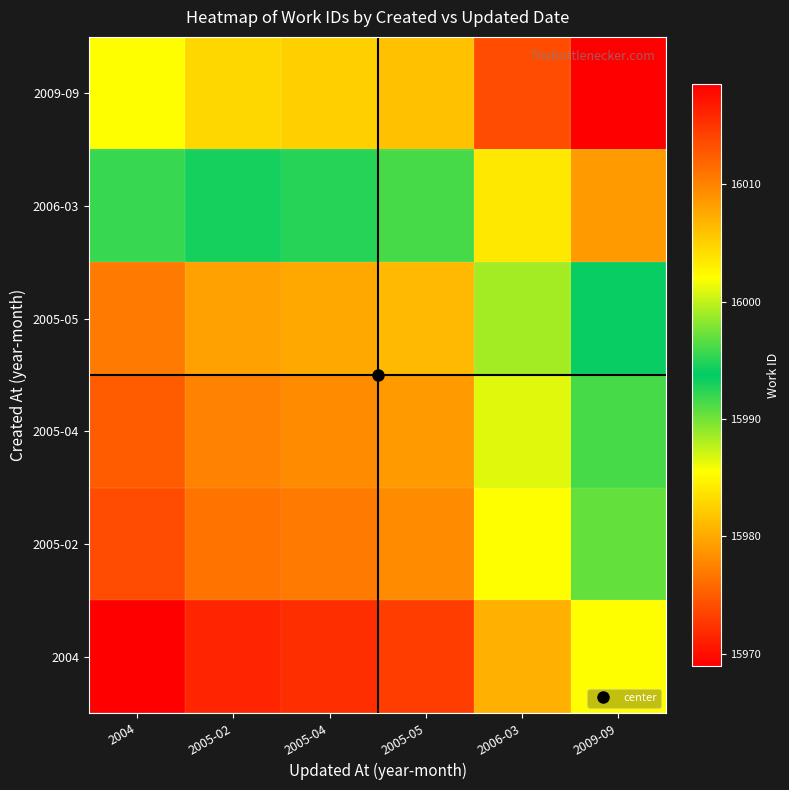

Rank the series by their maximum value, from lowest to highest.

2004, 2005-02, 2005-04, 2005-05, 2006-03, 2009-09